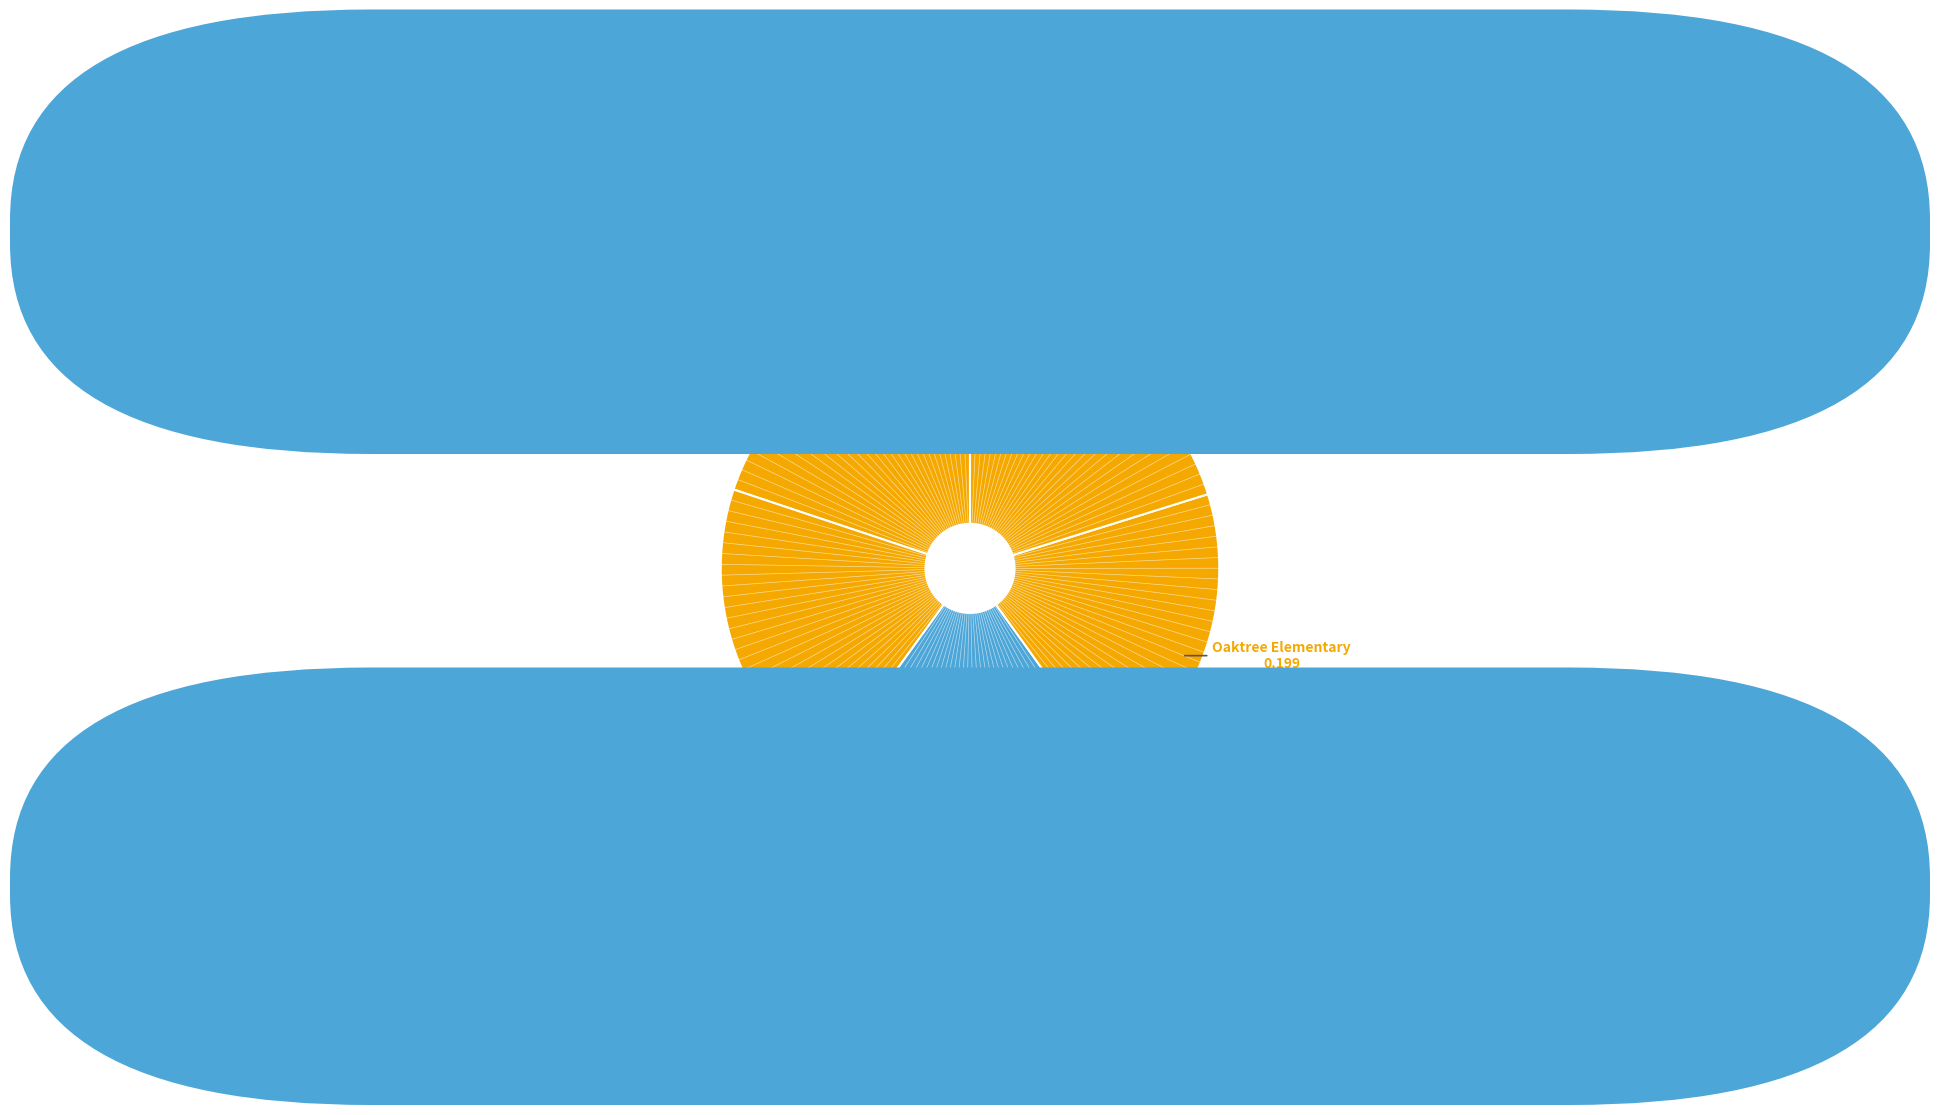

How many segments does this pie chart have?

5